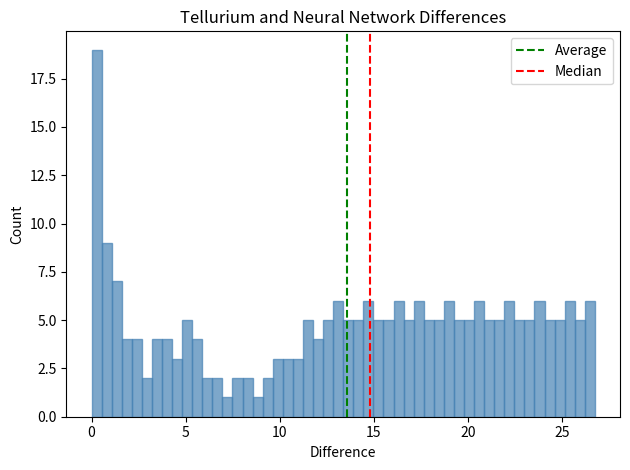

Around what value on the x-axis is the tallest bar? Give the approximate position of its centre, as read against the axis.

0.5